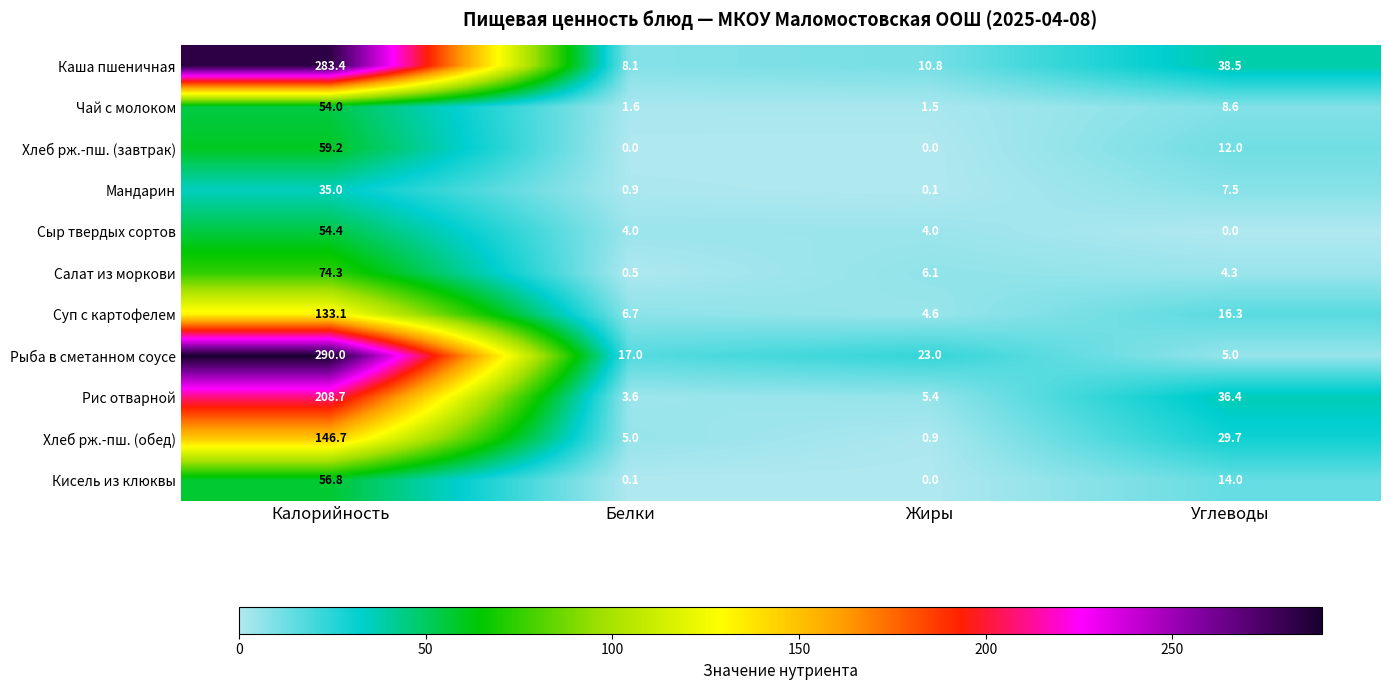

How many distinct data groups are displayed?

11